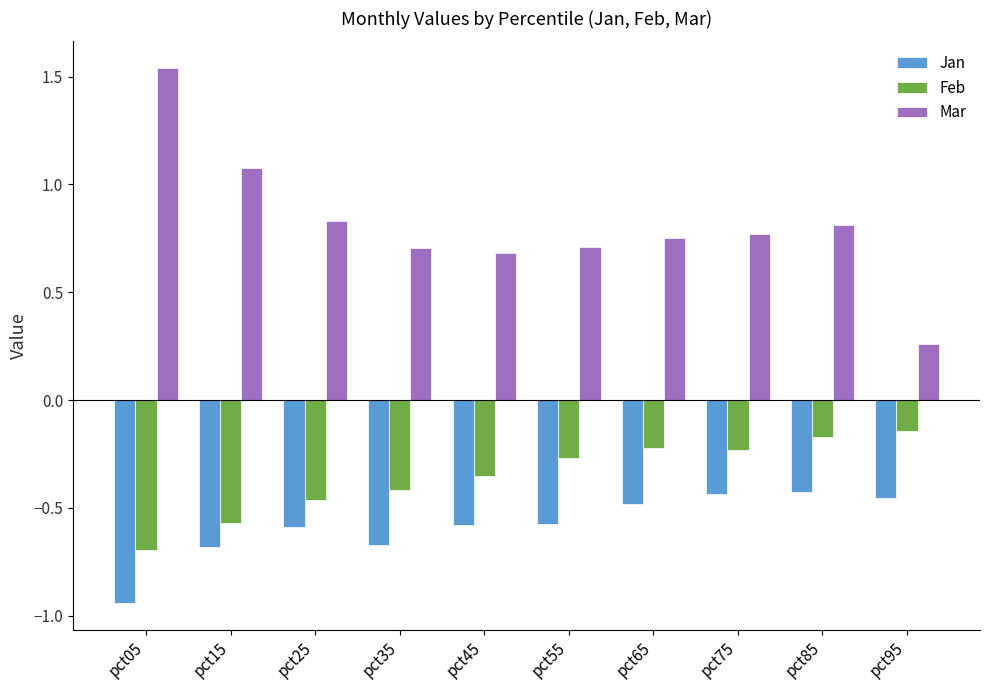

List the series in order of their peak value, highest first.

Mar, Feb, Jan